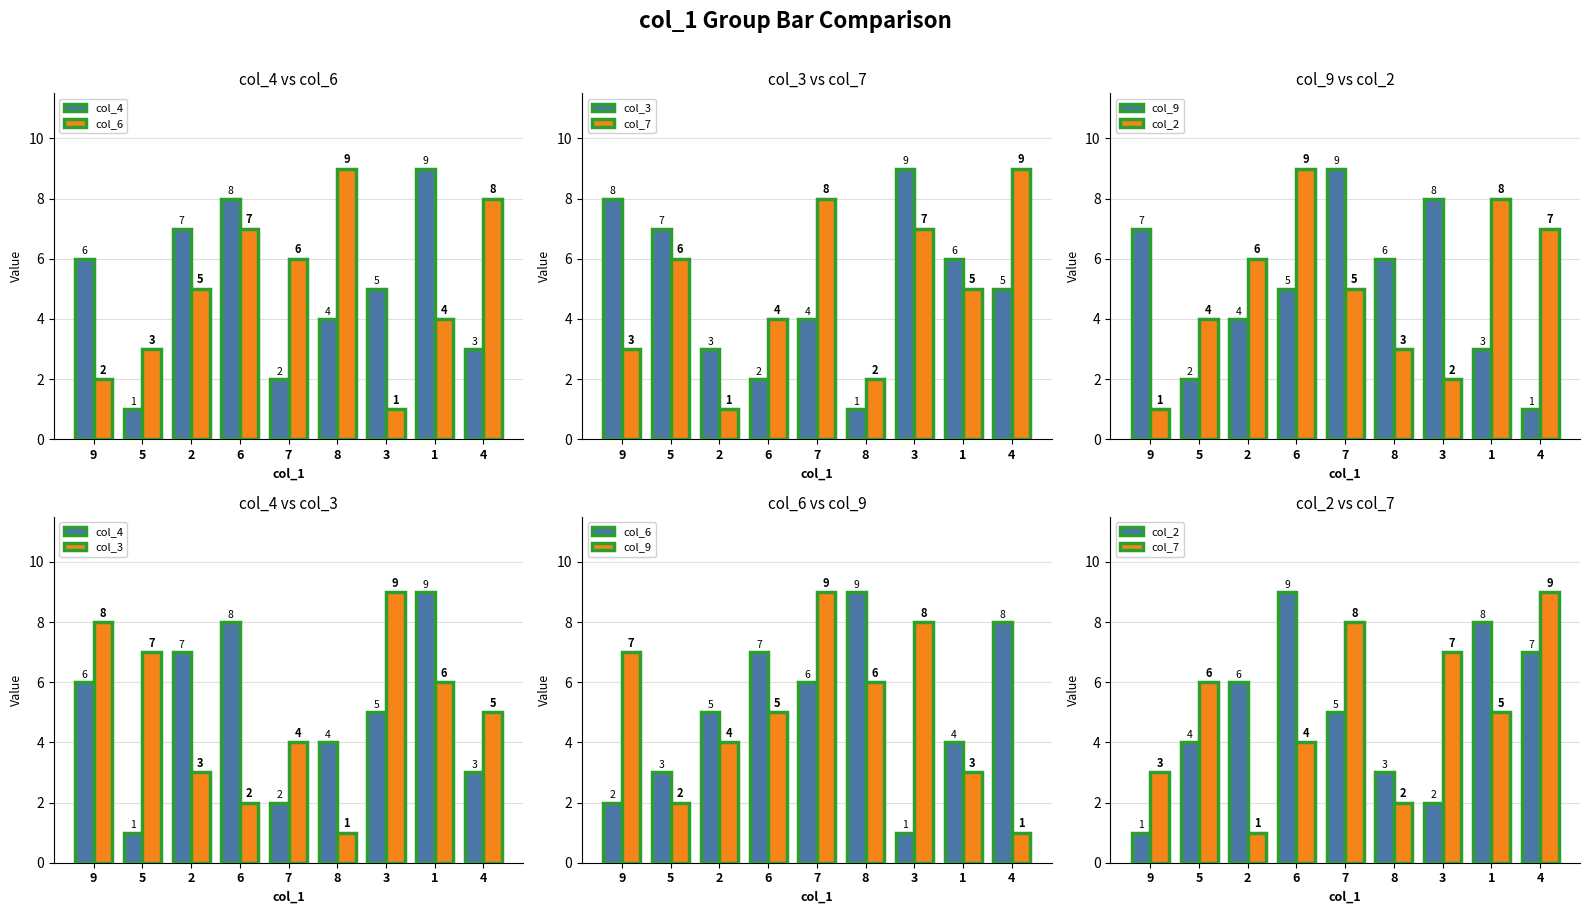

Between 7 and 8, which series saw the biggest shift?

col_7